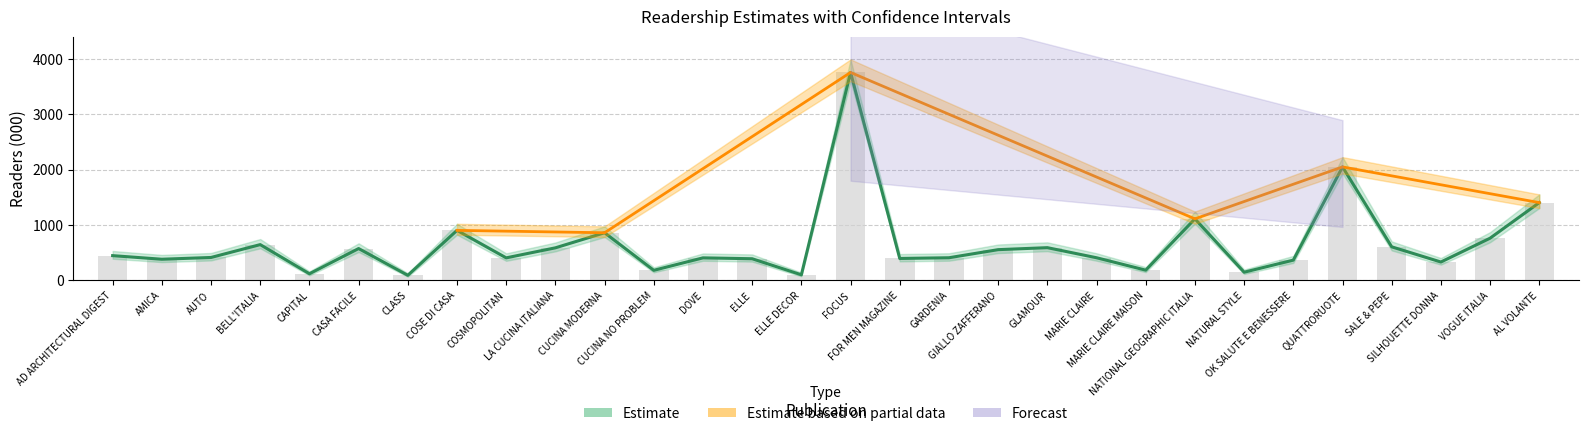

What is the ratio of the value at QUATTRORUOTE to the value at CUCINA MODERNA?

2.4